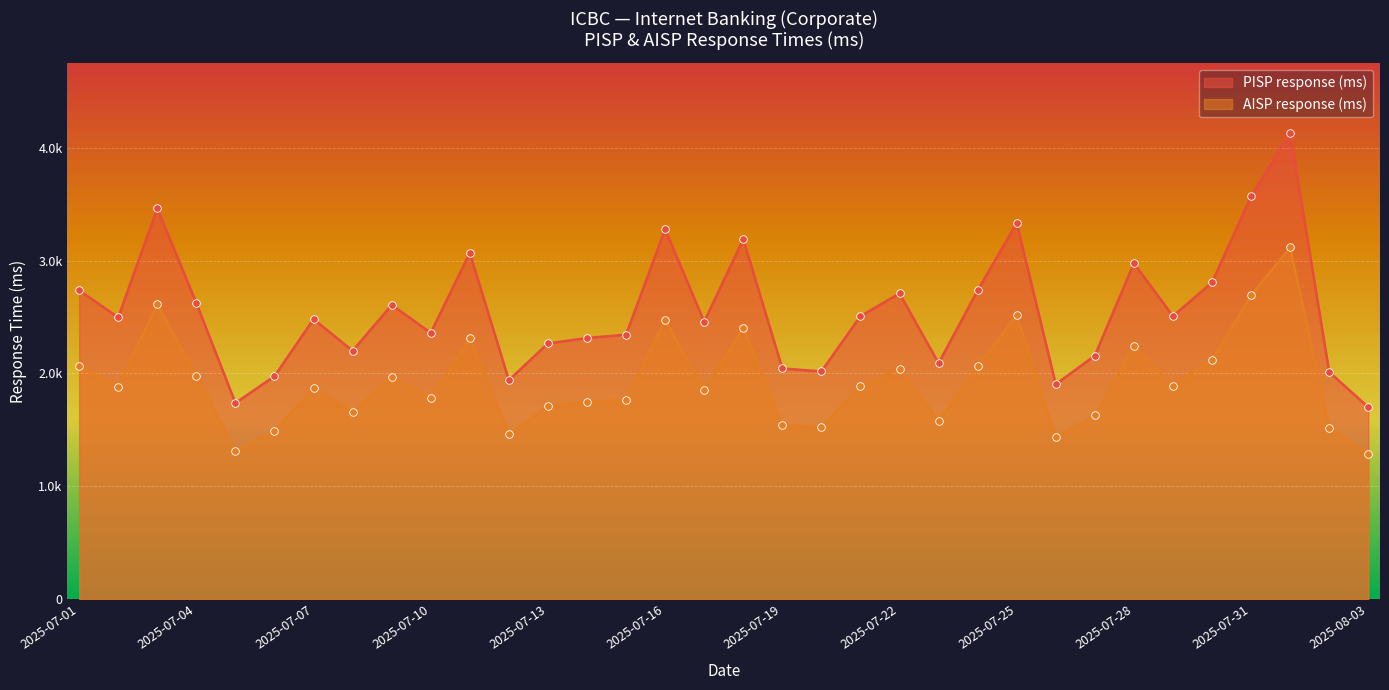

Which series has the largest total across all categories?

PISP response (ms)